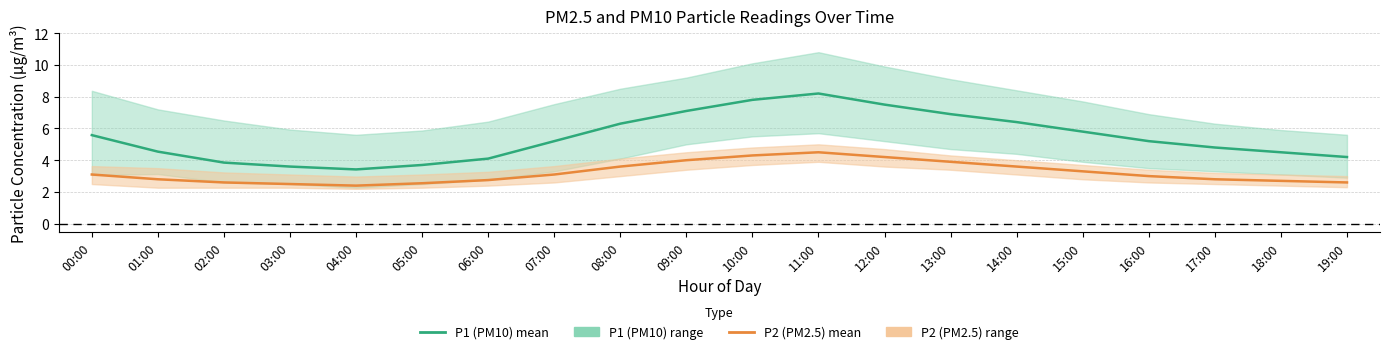

What is the value of the P1 (PM10) mean point at the 11th from the left?

7.8